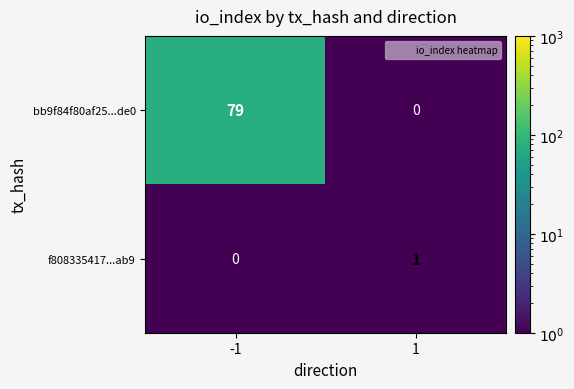

The bb9f84f80af25...de0 series shows 111 at -1. True or false?

False